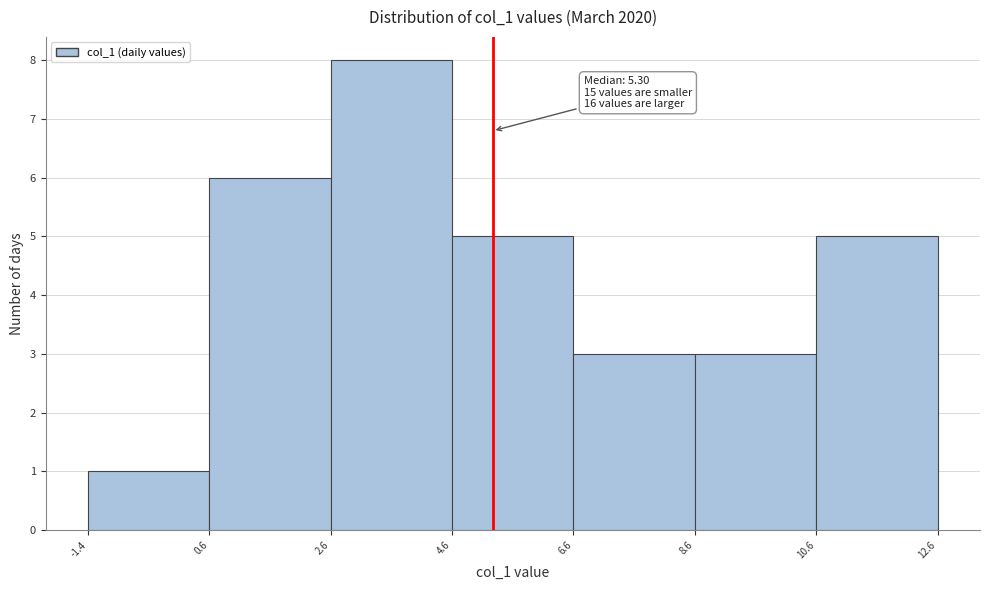

Which range on the x-axis has the tallest bar?

2.6 to 4.6